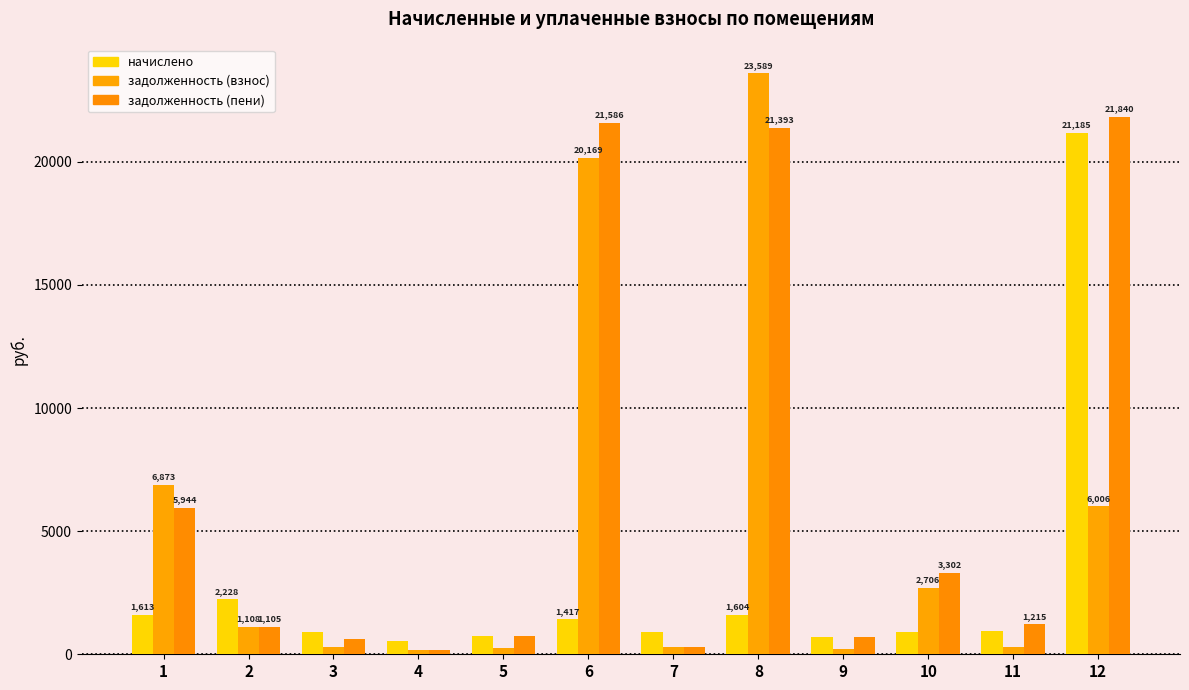

What is the difference between the highest and lowest values at 4?

357.6